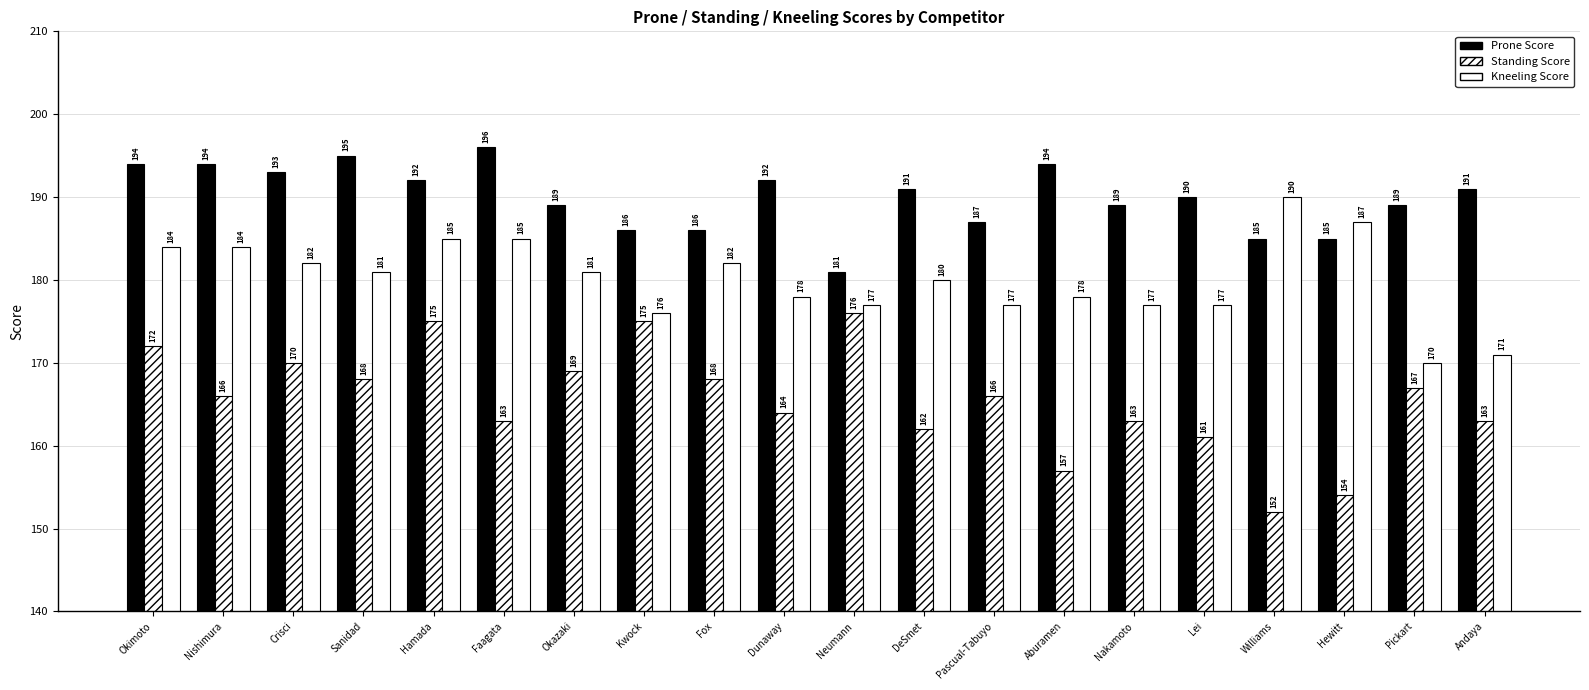

Reading left to right, what are all the values shown in this chart?

Prone Score: Okimoto=194	Nishimura=194	Crisci=193	Sanidad=195	Hamada=192	Faagata=196	Okazaki=189	Kwock=186	Fox=186	Dunaway=192	Neumann=181	DeSmet=191	Pascual-Tabuyo=187	Aburamen=194	Nakamoto=189	Lei=190	Williams=185	Hewitt=185	Pickart=189	Andaya=191
Standing Score: Okimoto=172	Nishimura=166	Crisci=170	Sanidad=168	Hamada=175	Faagata=163	Okazaki=169	Kwock=175	Fox=168	Dunaway=164	Neumann=176	DeSmet=162	Pascual-Tabuyo=166	Aburamen=157	Nakamoto=163	Lei=161	Williams=152	Hewitt=154	Pickart=167	Andaya=163
Kneeling Score: Okimoto=184	Nishimura=184	Crisci=182	Sanidad=181	Hamada=185	Faagata=185	Okazaki=181	Kwock=176	Fox=182	Dunaway=178	Neumann=177	DeSmet=180	Pascual-Tabuyo=177	Aburamen=178	Nakamoto=177	Lei=177	Williams=190	Hewitt=187	Pickart=170	Andaya=171